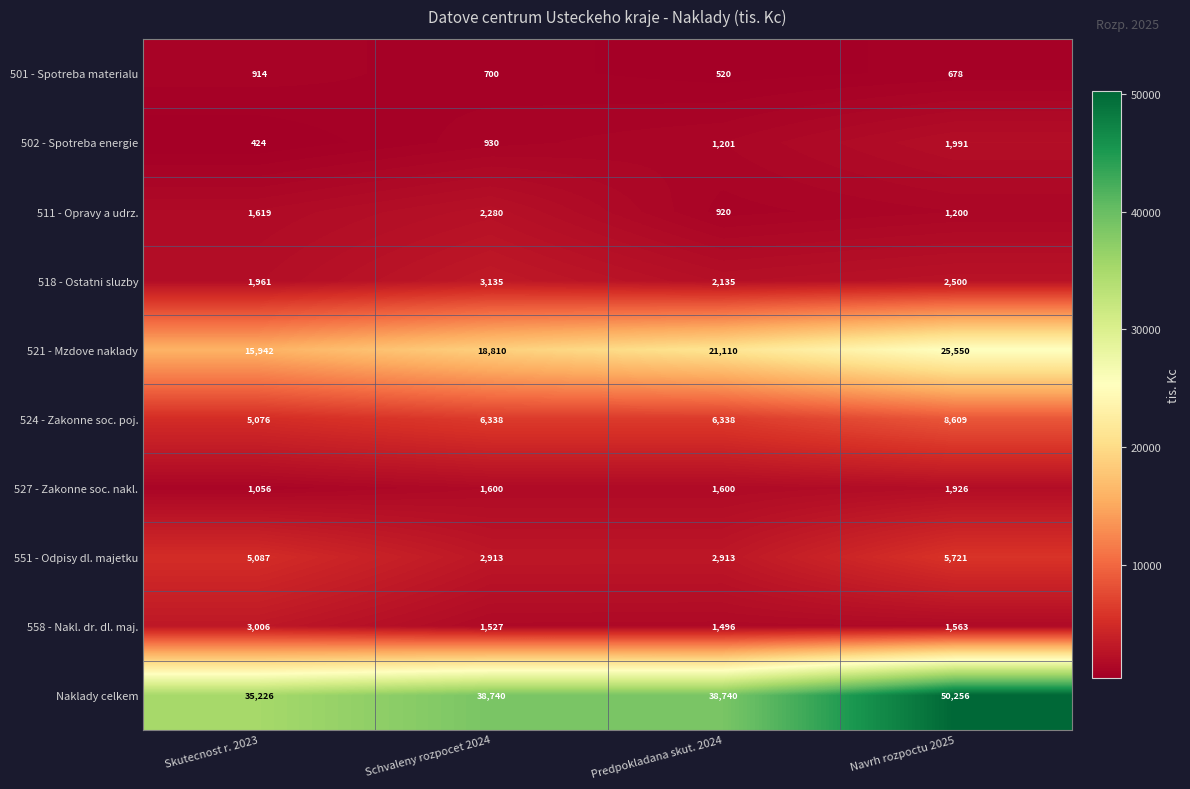

What is the smallest value displayed?

424